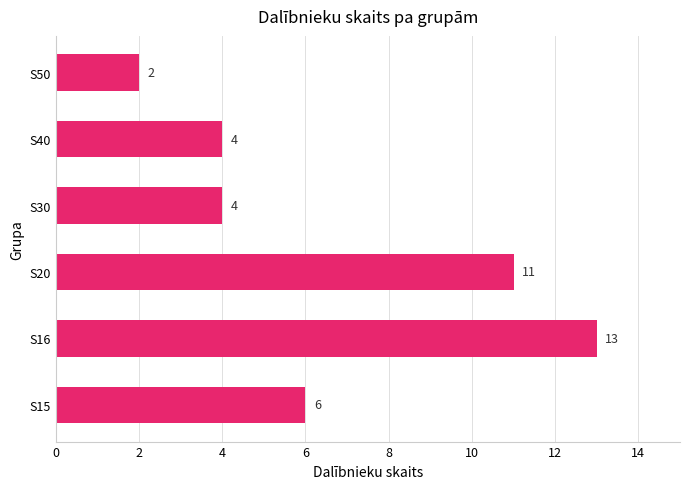

At which category does the chart reach its minimum across all series?

S50